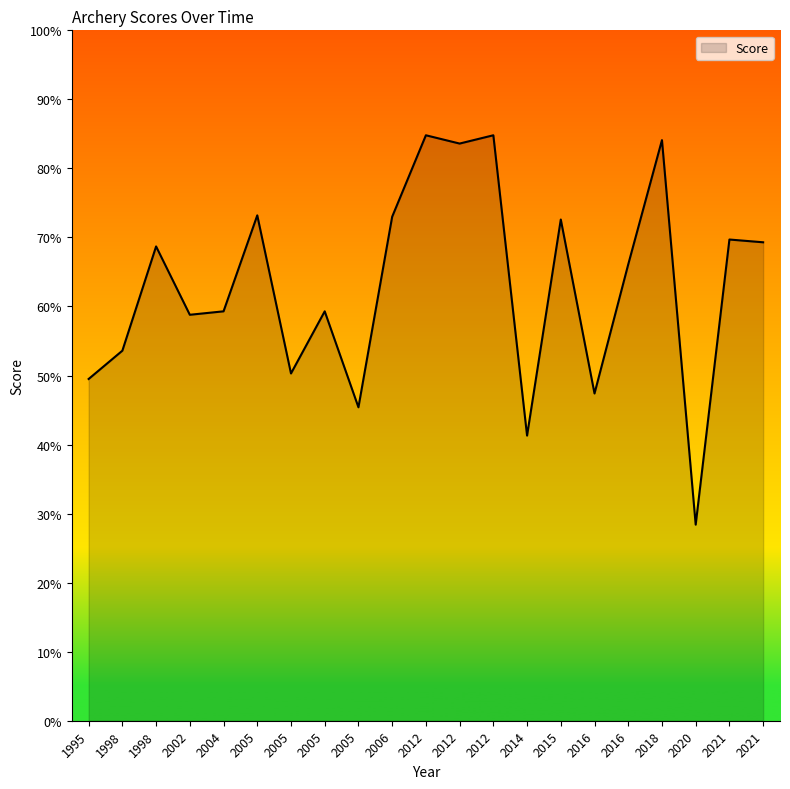

Does the chart have visible grid lines?

No